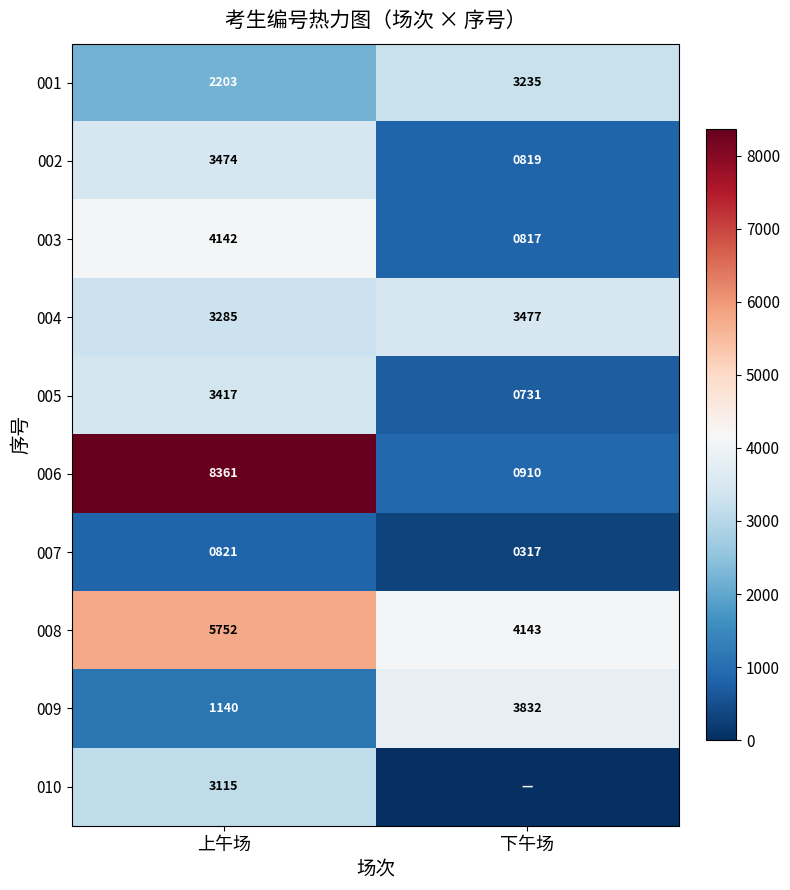

At how many categories does at least one series exceed 8150?

1